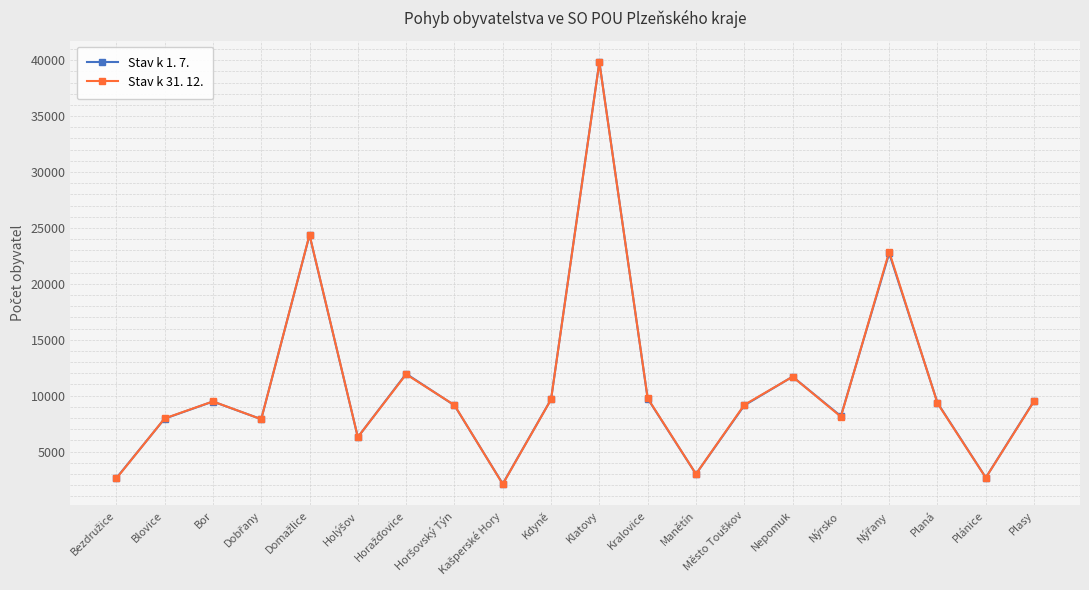

At how many categories does at least one series exceed 21184?

3